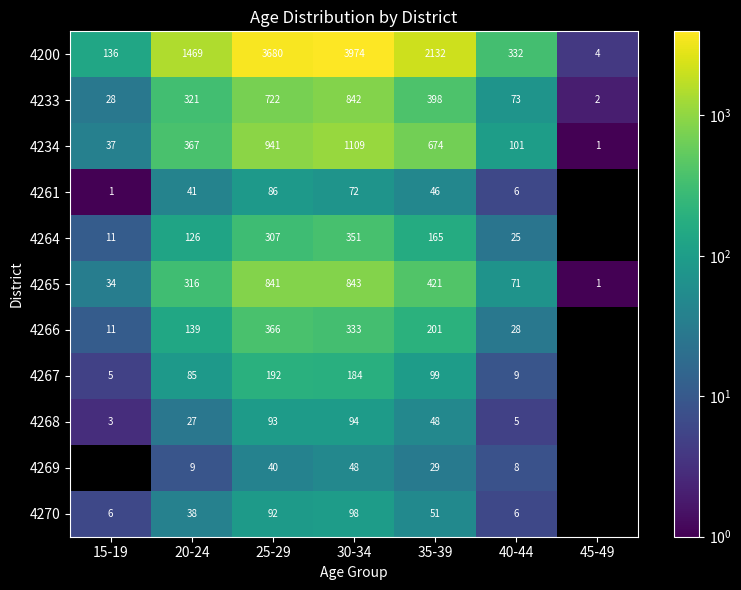

What is the total value across all series at 40-44?

664